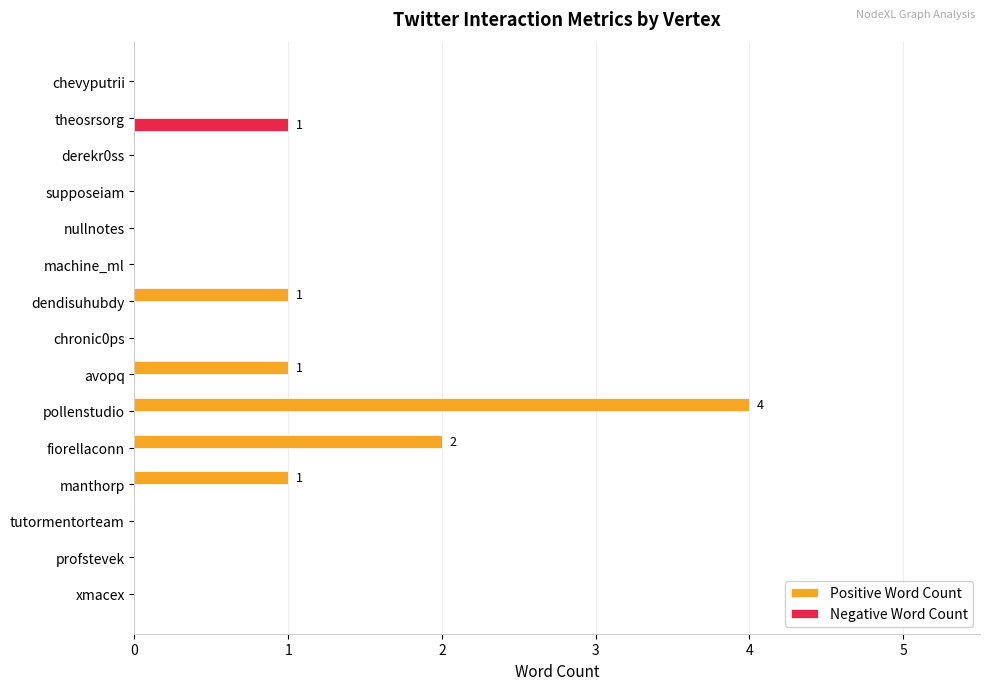

The Positive Word Count series shows 1 at manthorp. True or false?

True